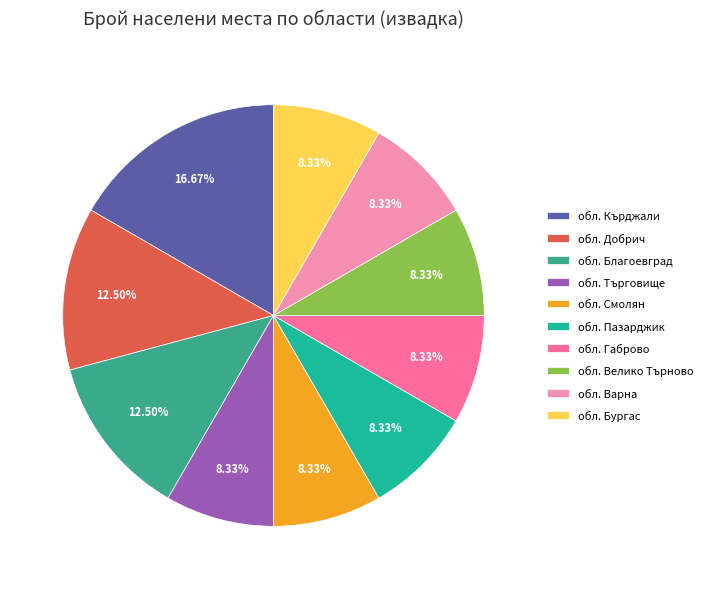

Which category has the biggest portion of the pie?

обл. Кърджали